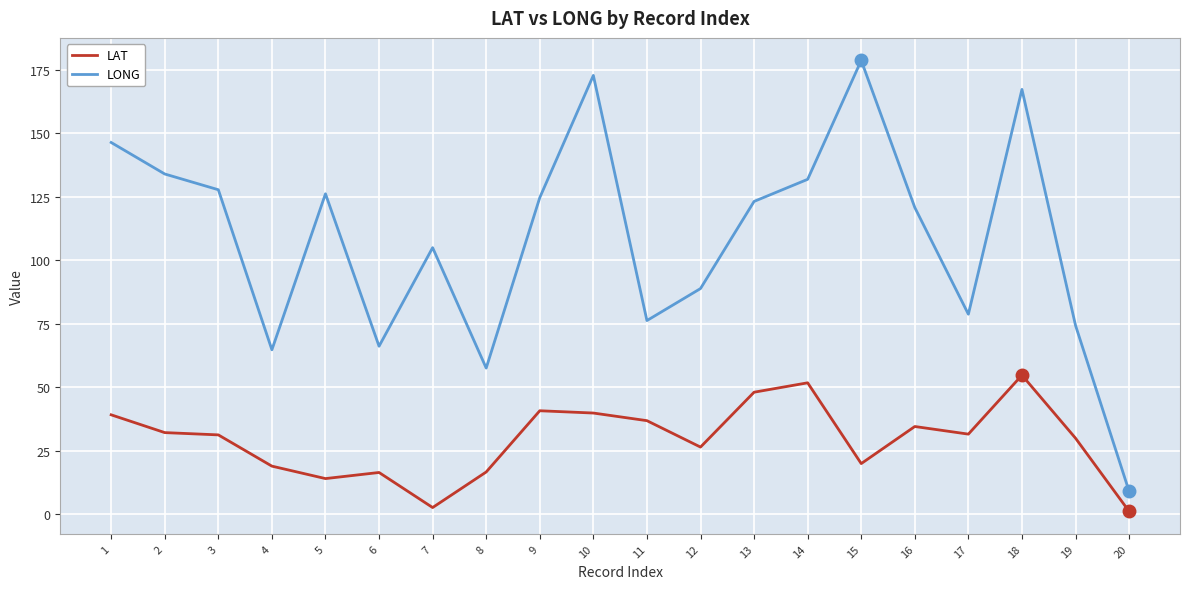

What is the total value across all series at 18?

222.1